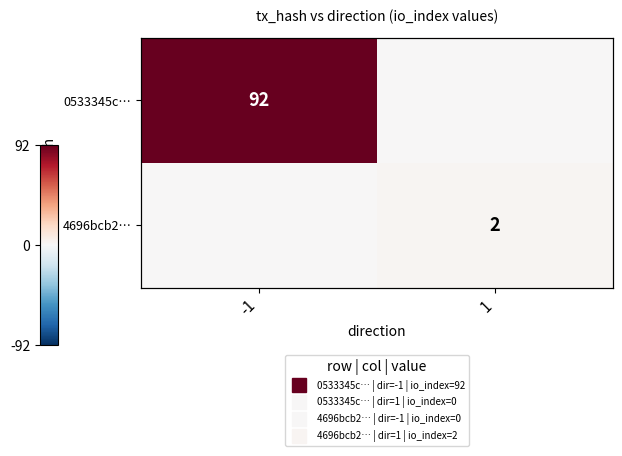

What is the difference between the maximum and minimum values in the 4696bcb2… series?

2